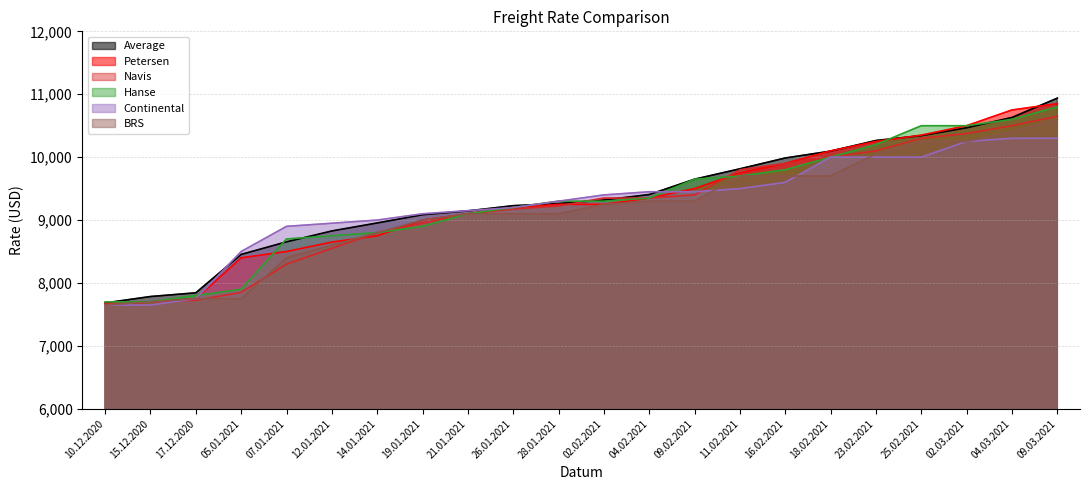

At how many categories does at least one series exceed 8643?

18